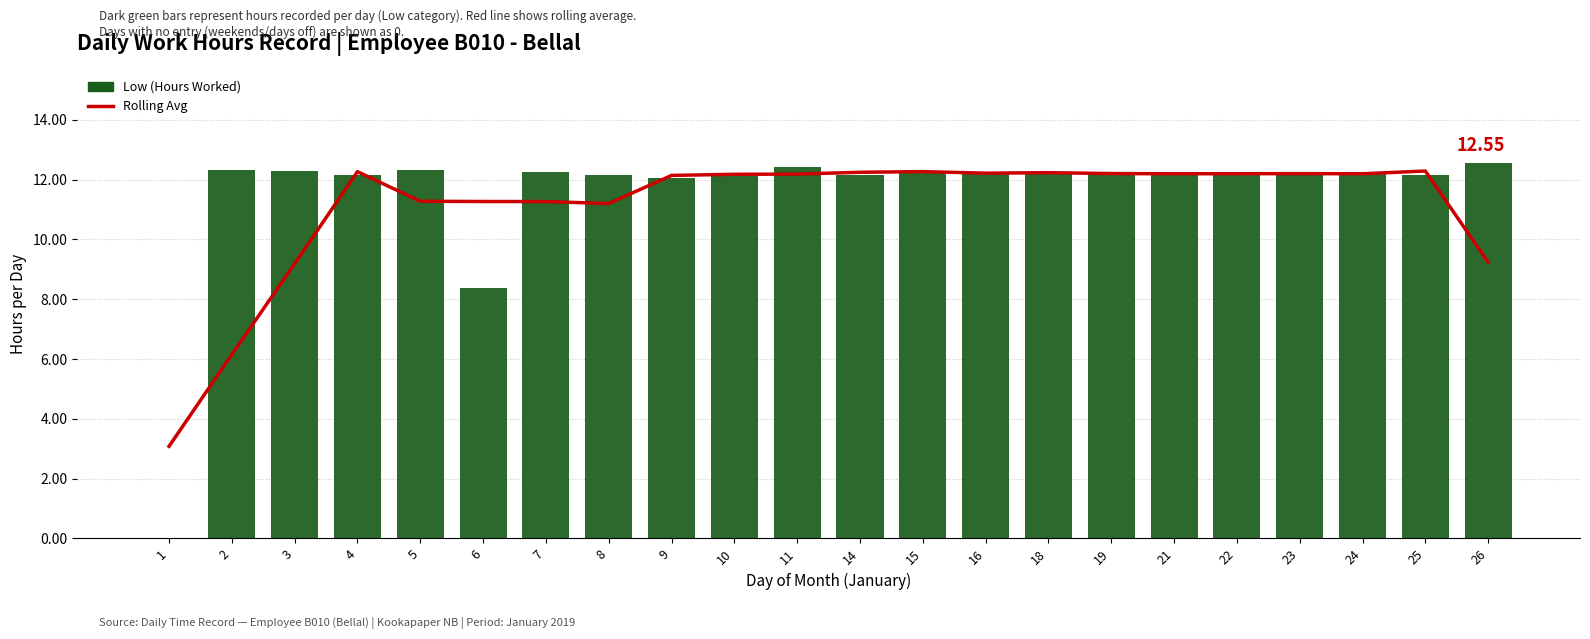

Reading right to left, transcribe all the data shown in this chart.

7-day Moving Avg: 26=9.2	25=12.3	24=12.2	23=12.2	22=12.2	21=12.2	19=12.2	18=12.2	16=12.2	15=12.3	14=12.2	11=12.2	10=12.2	9=12.1	8=11.2	7=11.3	6=11.3	5=11.3	4=12.3	3=9.2	2=6.2	1=3.1
Low (Hours Worked): 26=12.6	25=12.2	24=12.2	23=12.2	22=12.2	21=12.2	19=12.2	18=12.2	16=12.2	15=12.3	14=12.2	11=12.4	10=12.1	9=12.1	8=12.1	7=12.3	6=8.4	5=12.3	4=12.2	3=12.3	2=12.3	1=0.0